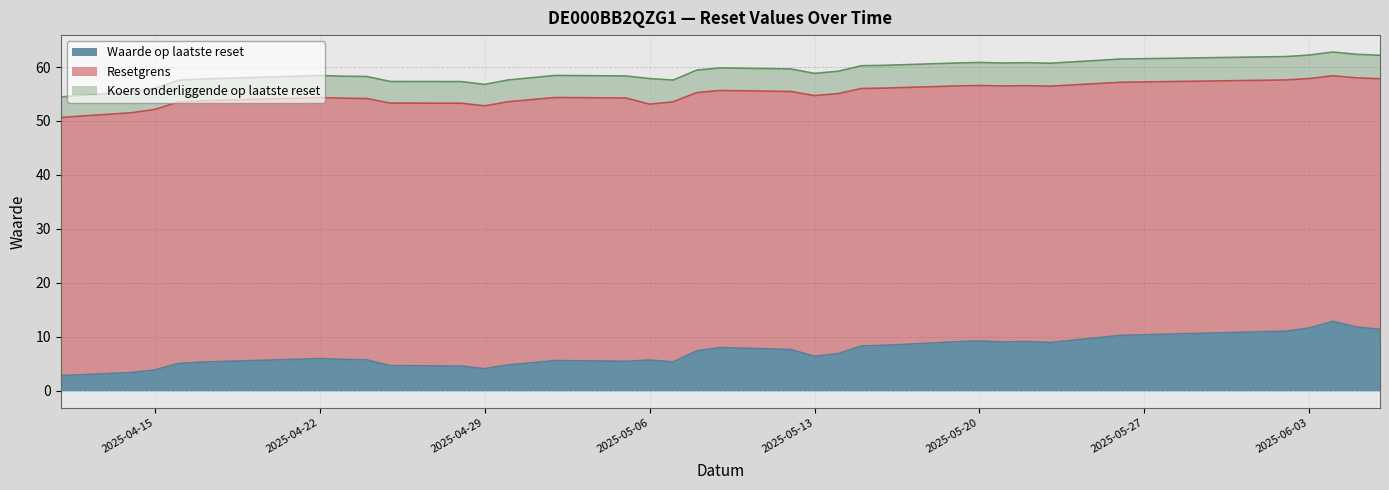

Rank the series by their maximum value, from highest to lowest.

Koers onderliggende op laatste reset, Resetgrens, Waarde op laatste reset